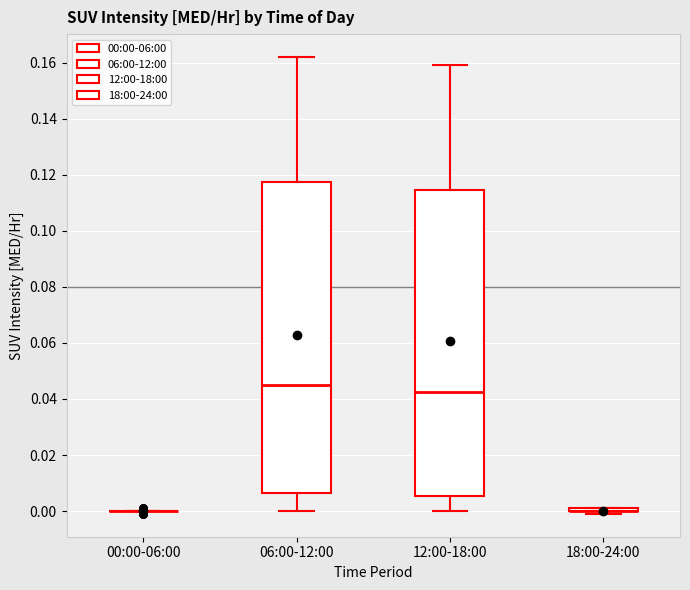

Comparing the boxes themselves (not the whiskers), which one is the tallest?

06:00-12:00